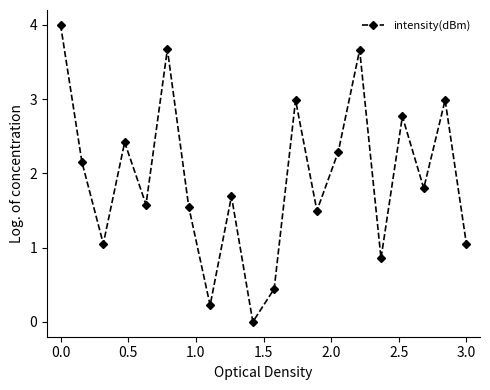

What is the greatest value displayed?

4.0